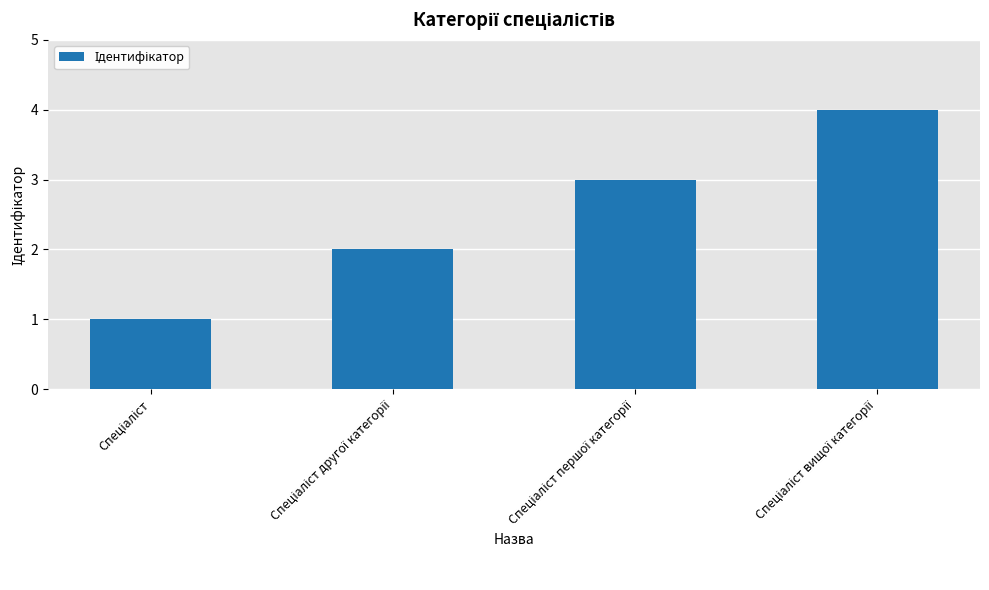

What is the maximum value shown in the chart?

4